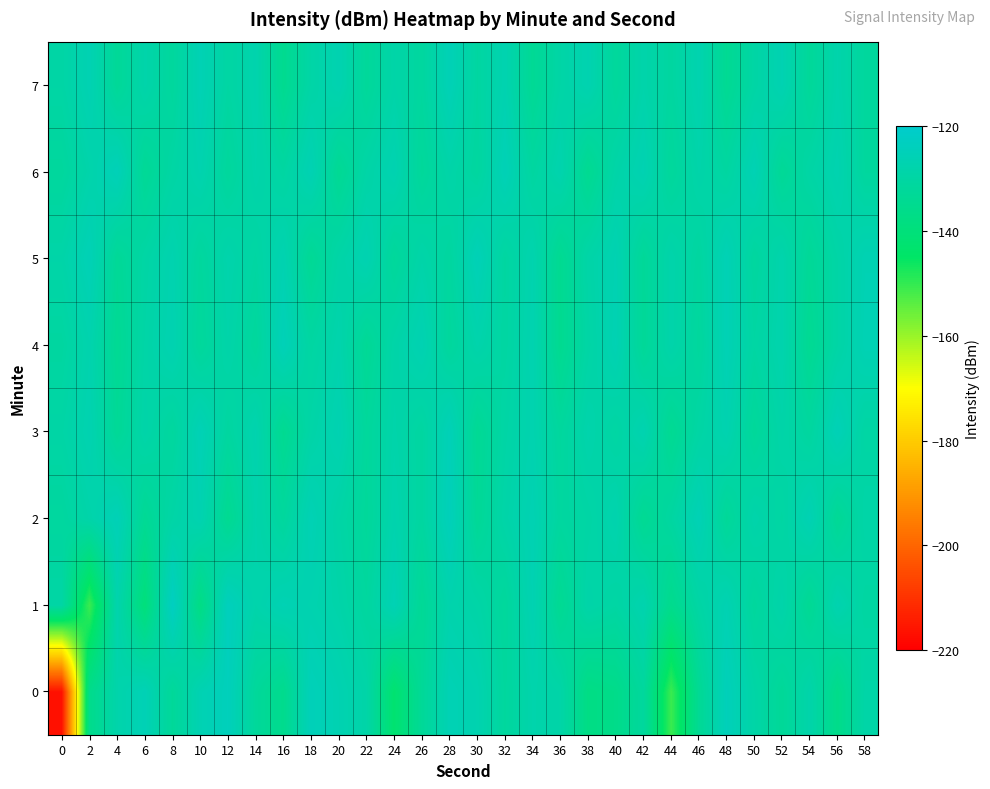

Count the number of categories in the chart.

30